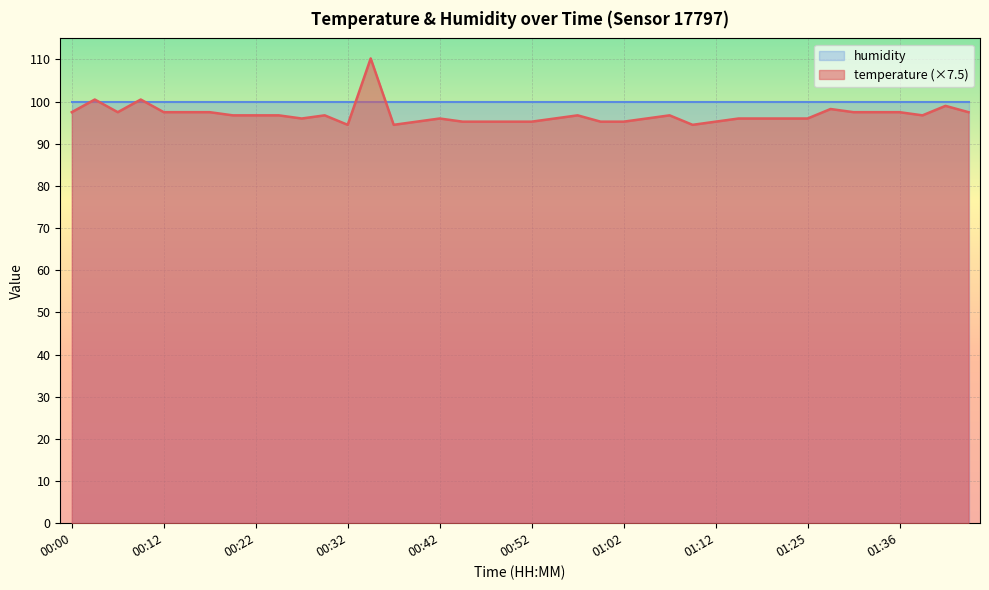

What is the sum of all values?

3876.8